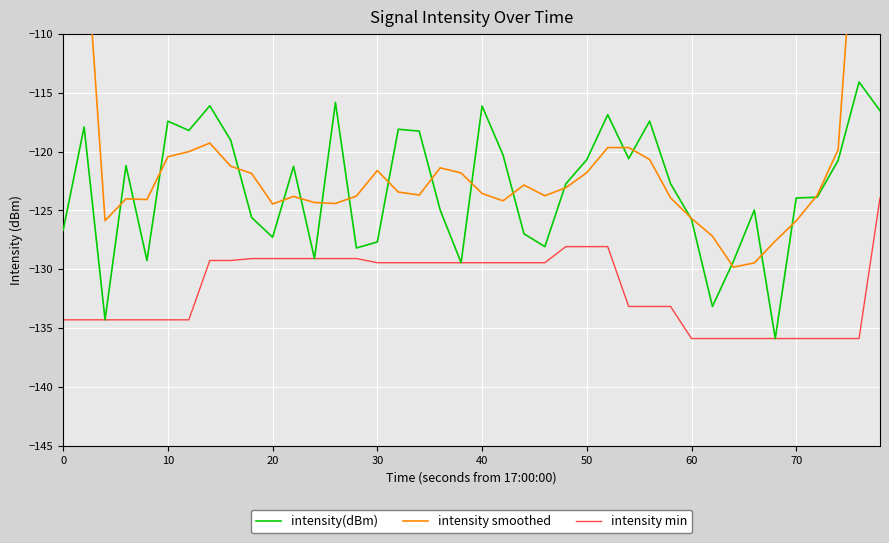

What are all the series names shown in the legend?

intensity(dBm), intensity smoothed, intensity min